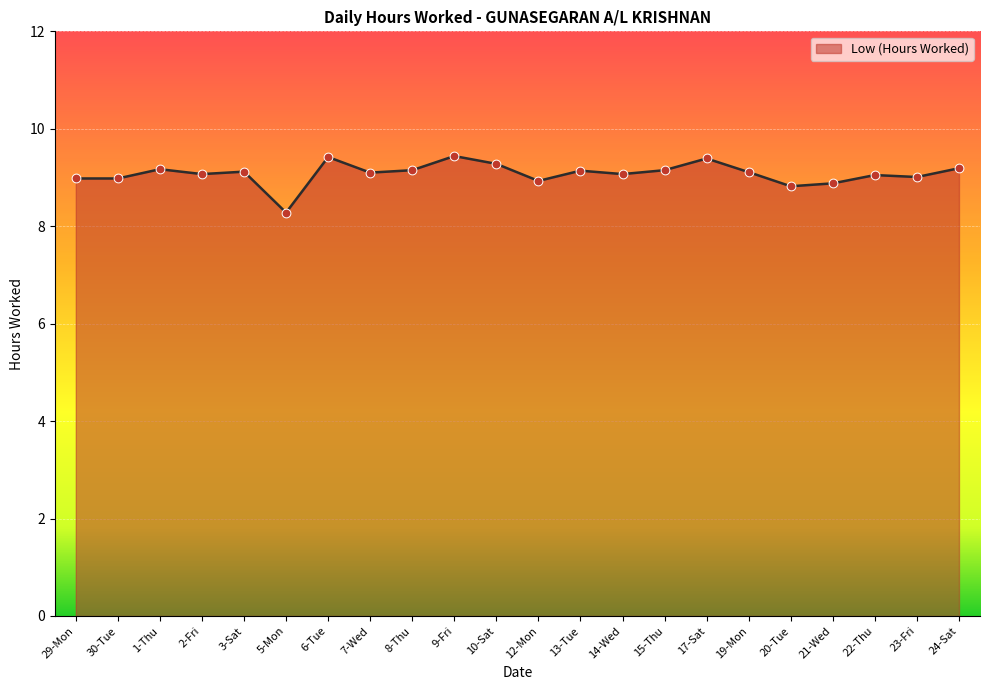

What is the ratio of the value at 10-Sat to the value at 6-Tue?

1.0